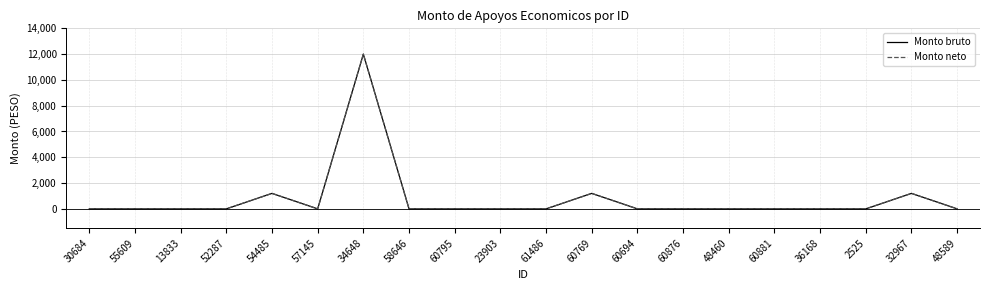

Does the chart have visible grid lines?

Yes